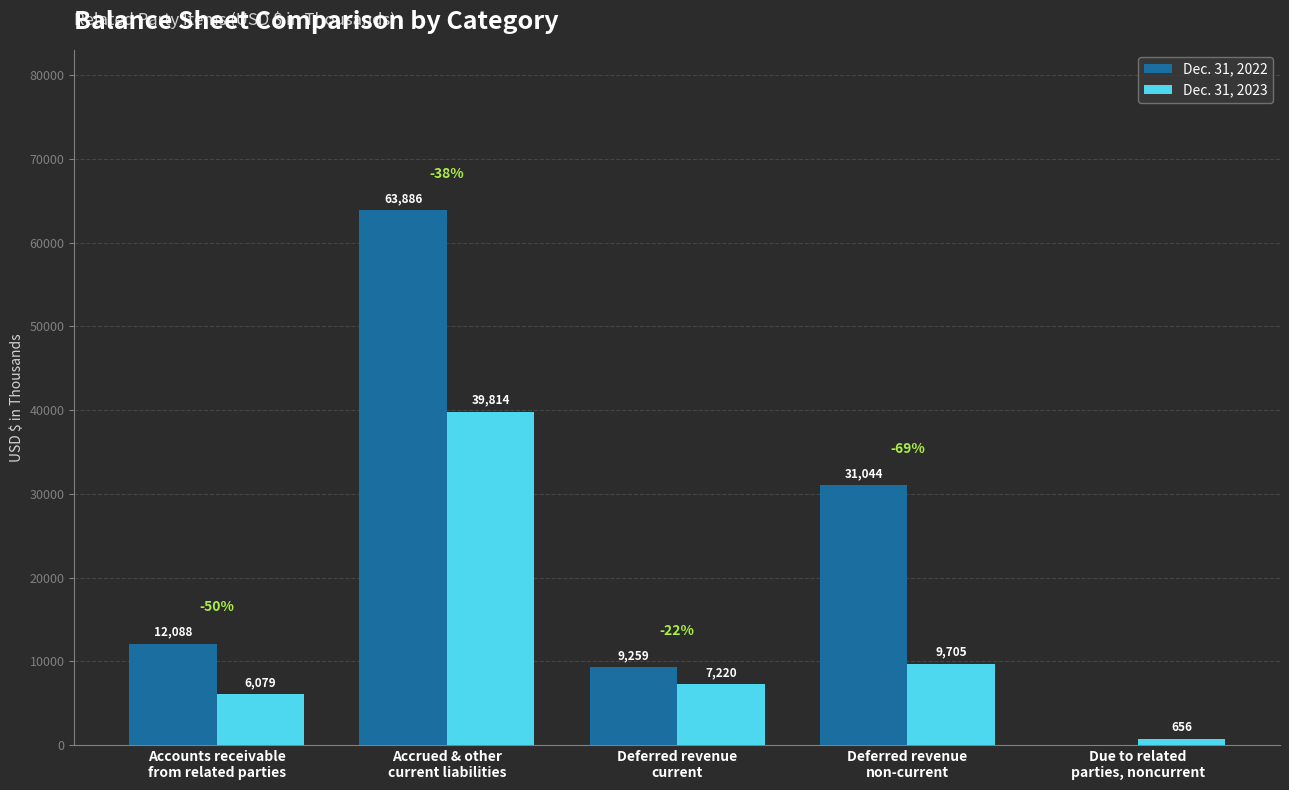

What is the spread (max minus min) of values at Due to related
parties, noncurrent?

656